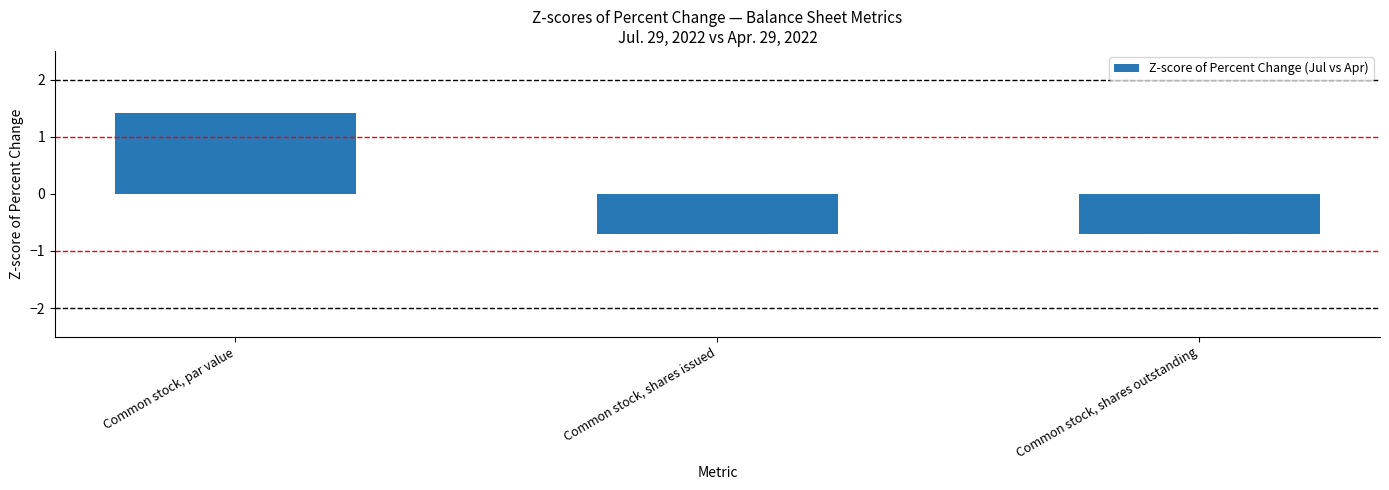

At which label does the data first exceed 0?

Common stock, par value